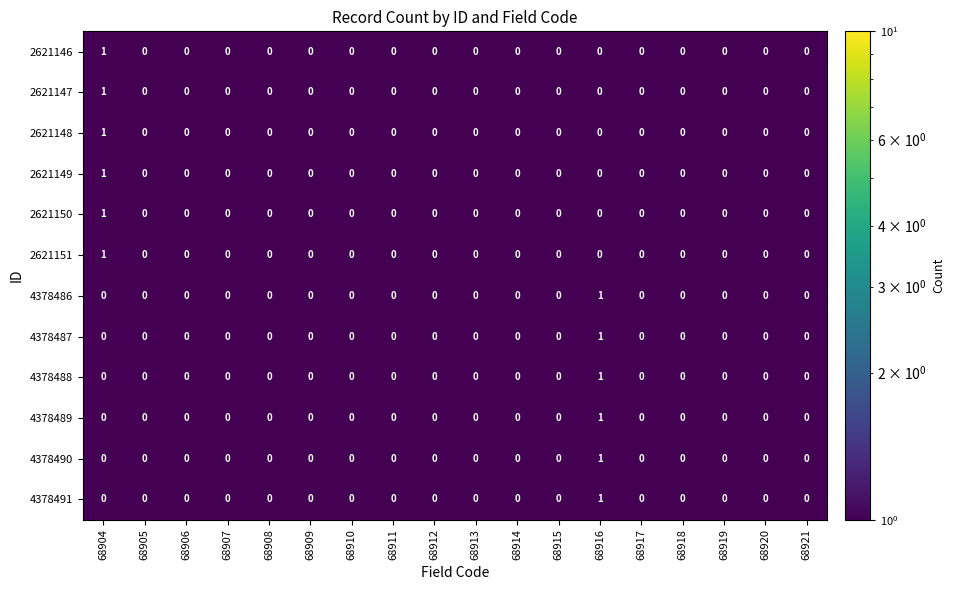

True or false: 4378489 has a value of 0 at 68904.

True